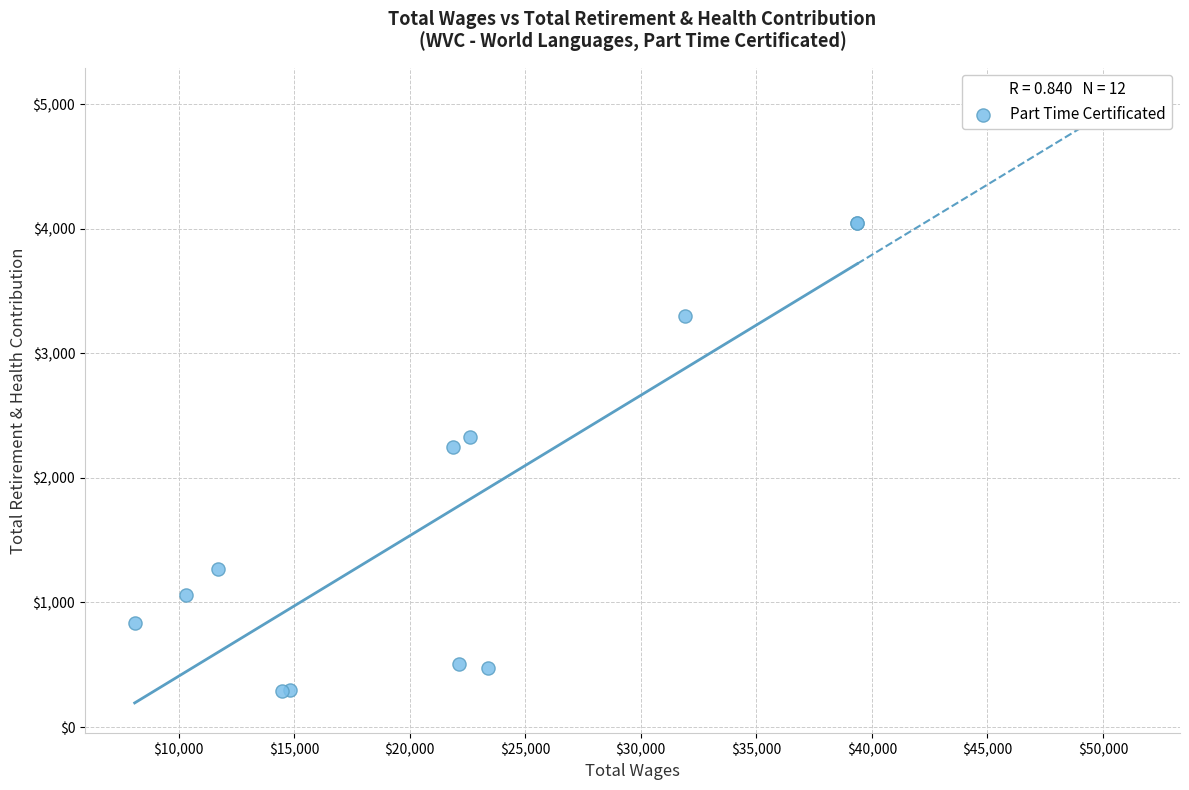

What Y value in the scatter plot is closest to 2167?

2246